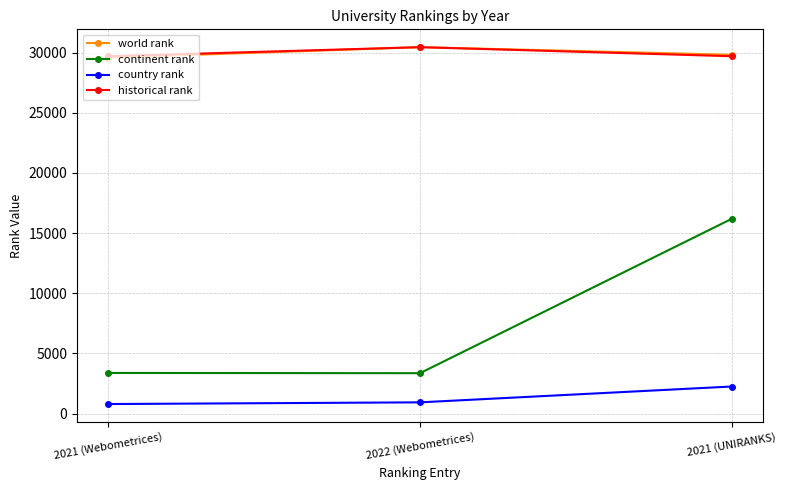

What is the value of the historical rank point at the 1st from the left?

29708.5